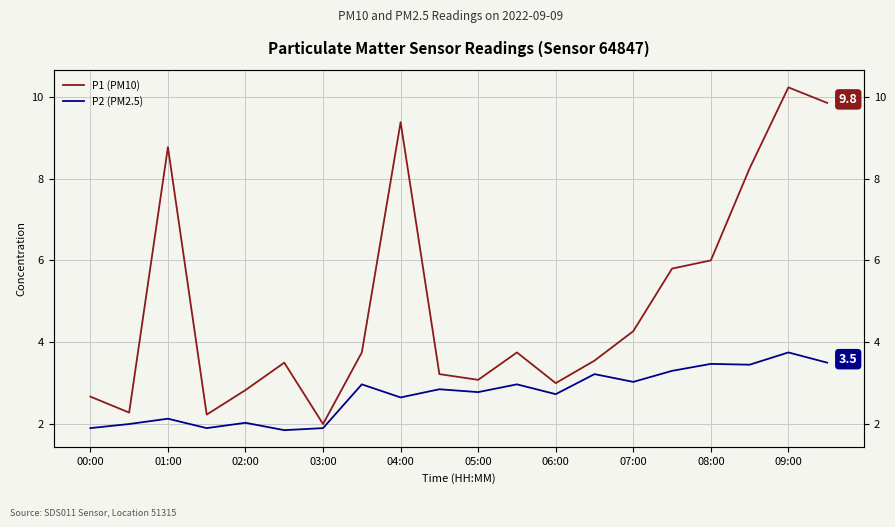

What is the value of the P1 (PM10) point at the 12th from the left?

3.8